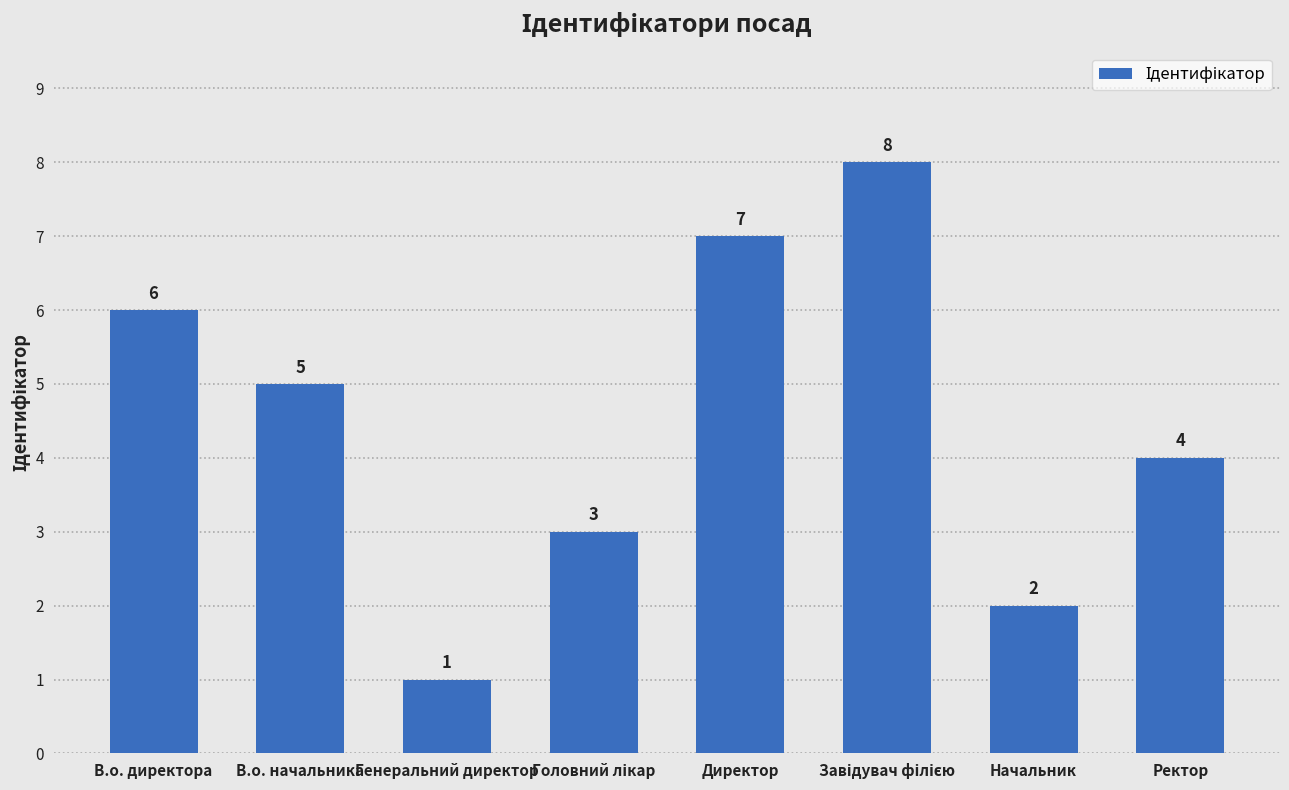

At which label does the data first exceed 5?

В.о. директора